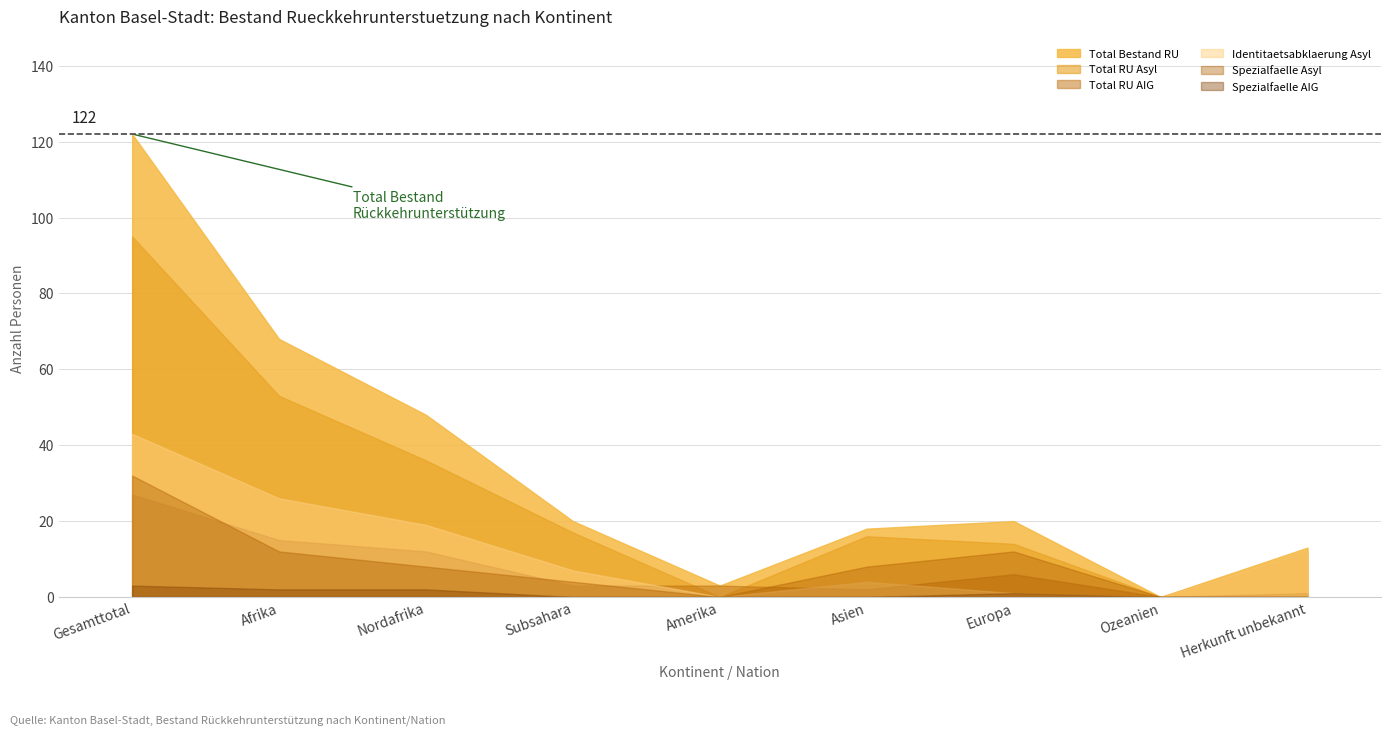

What is the difference between the maximum and second lowest values in the Identitaetsabklaerung Asyl series?

43